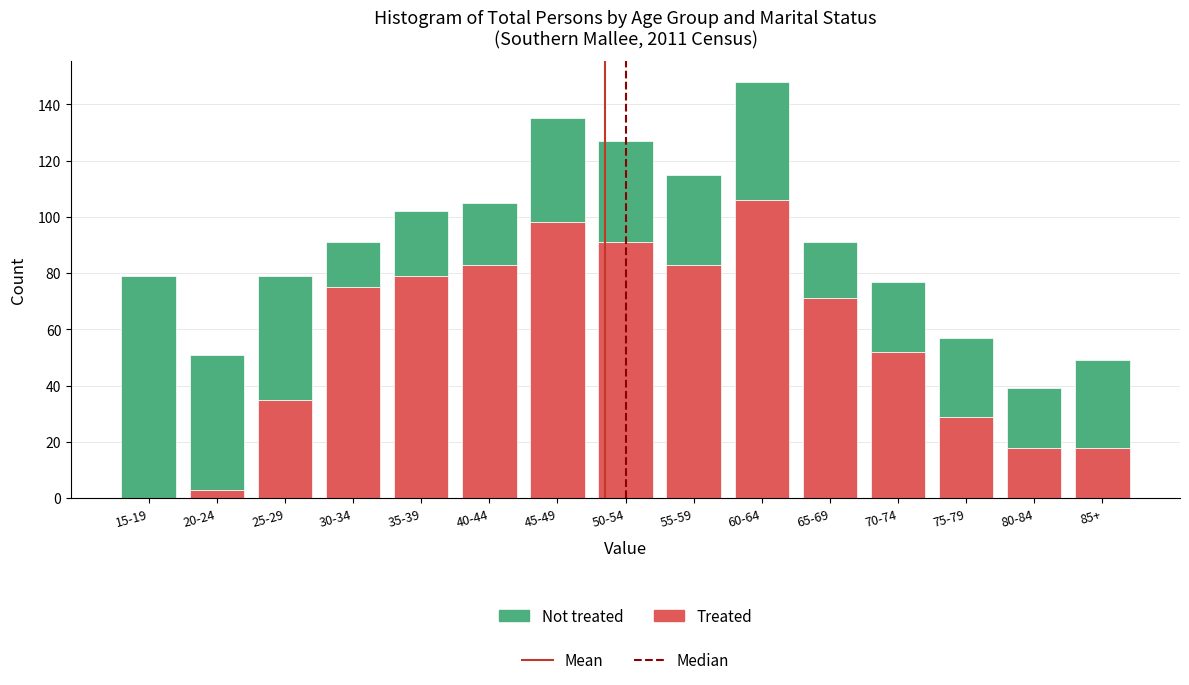

At which category is the sum across all series the highest?

60-64